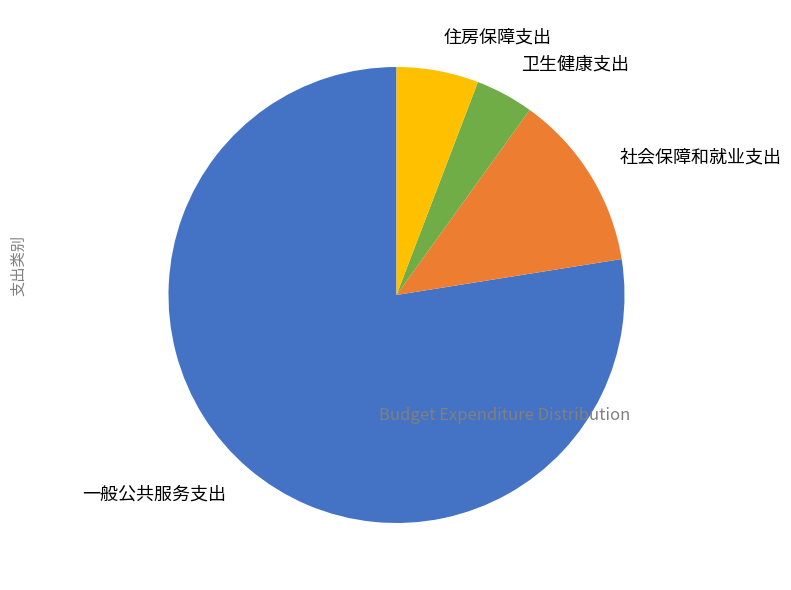

True or false: 卫生健康支出 accounts for 4% of the total.

True